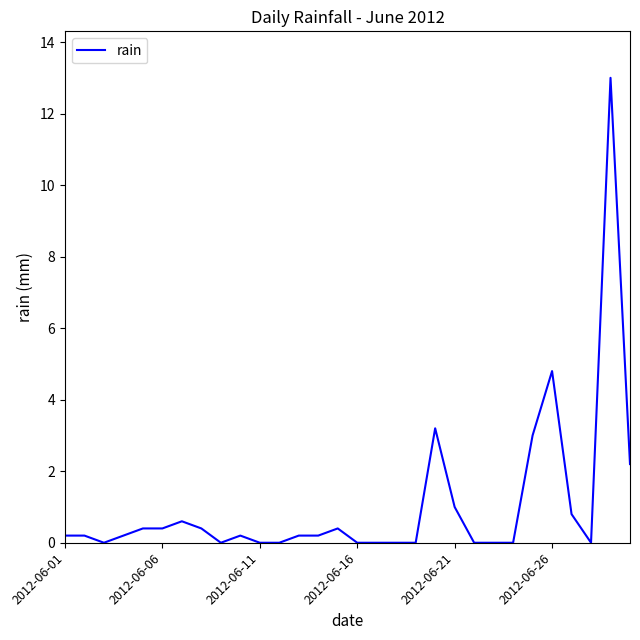

Is this an area chart (filled region under the line)?

No